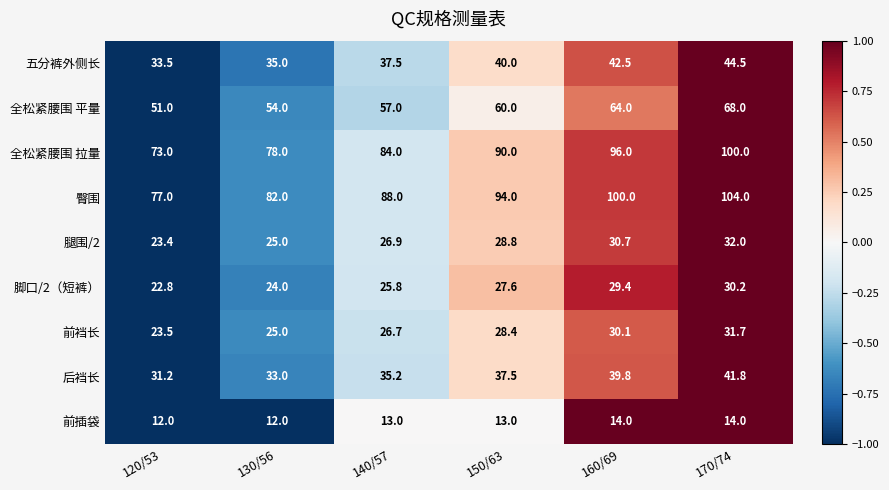

List the series in order of their peak value, highest first.

臀围, 全松紧腰围 拉量, 全松紧腰围 平量, 五分裤外侧长, 后裆长, 腿围/2, 前裆长, 脚口/2（短裤）, 前插袋